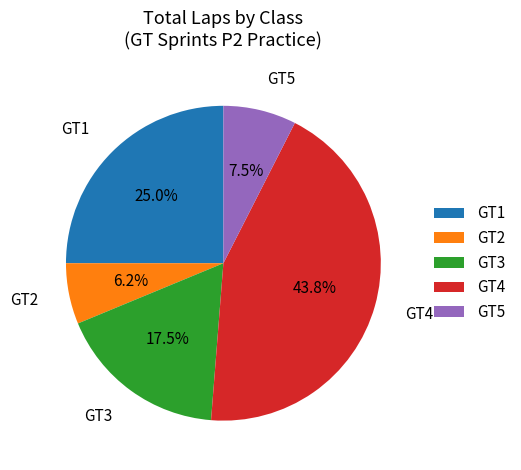

To the nearest percent, what portion does GT2 represent?

6%